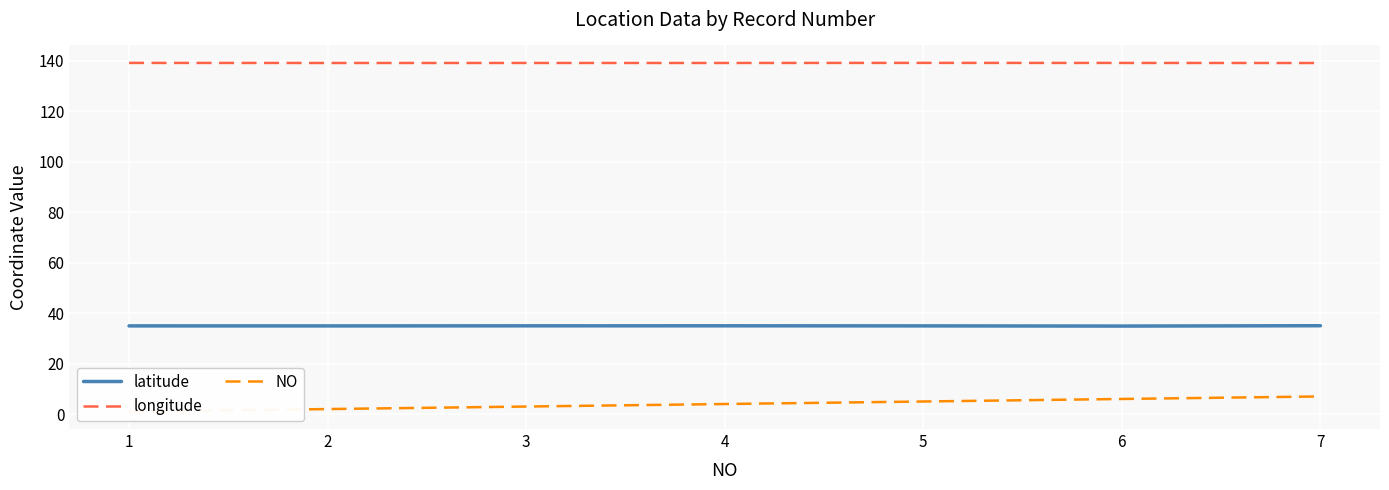

Which series has the largest total across all categories?

longitude